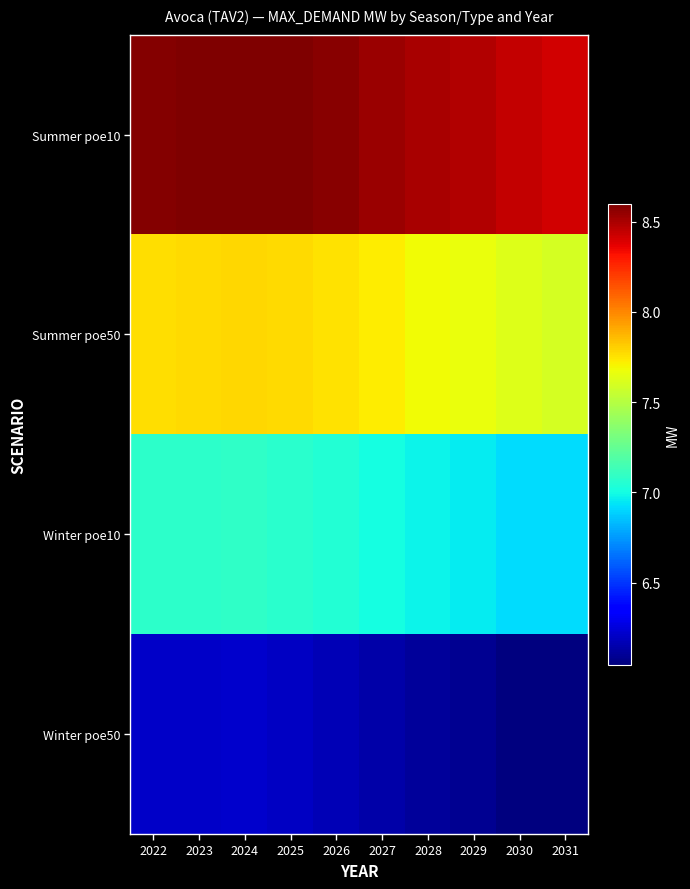

Reading left to right, transcribe all the data shown in this chart.

Summer poe10: 2022=8.6	2023=8.6	2024=8.6	2025=8.6	2026=8.6	2027=8.5	2028=8.5	2029=8.5	2030=8.4	2031=8.4
Summer poe50: 2022=7.8	2023=7.8	2024=7.8	2025=7.8	2026=7.8	2027=7.7	2028=7.7	2029=7.7	2030=7.6	2031=7.6
Winter poe10: 2022=7.1	2023=7.1	2024=7.1	2025=7.1	2026=7.0	2027=7.0	2028=7.0	2029=7.0	2030=6.9	2031=6.9
Winter poe50: 2022=6.2	2023=6.2	2024=6.2	2025=6.2	2026=6.2	2027=6.1	2028=6.1	2029=6.1	2030=6.0	2031=6.0